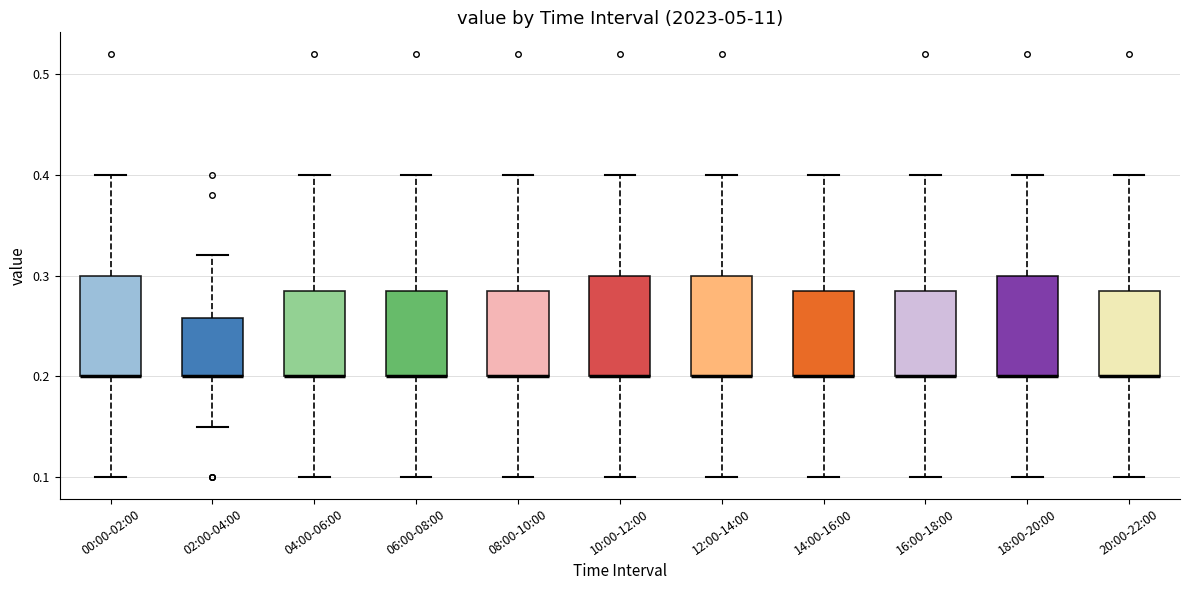

Reading left to right, read every box against the y-axis: the position of its median line, the range the box covers, and the ends of its whiskers. The values are not printed on the chart, so give them approximately, as read against the axis.

00:00-02:00: median 0.20 (drawn on the box's lower edge), box 0.20 to 0.30, whiskers 0.10 to 0.40
02:00-04:00: median 0.20 (drawn on the box's lower edge), box 0.20 to 0.26, whiskers 0.15 to 0.32
04:00-06:00: median 0.20 (drawn on the box's lower edge), box 0.20 to 0.29, whiskers 0.10 to 0.40
06:00-08:00: median 0.20 (drawn on the box's lower edge), box 0.20 to 0.29, whiskers 0.10 to 0.40
08:00-10:00: median 0.20 (drawn on the box's lower edge), box 0.20 to 0.29, whiskers 0.10 to 0.40
10:00-12:00: median 0.20 (drawn on the box's lower edge), box 0.20 to 0.30, whiskers 0.10 to 0.40
12:00-14:00: median 0.20 (drawn on the box's lower edge), box 0.20 to 0.30, whiskers 0.10 to 0.40
14:00-16:00: median 0.20 (drawn on the box's lower edge), box 0.20 to 0.29, whiskers 0.10 to 0.40
16:00-18:00: median 0.20 (drawn on the box's lower edge), box 0.20 to 0.29, whiskers 0.10 to 0.40
18:00-20:00: median 0.20 (drawn on the box's lower edge), box 0.20 to 0.30, whiskers 0.10 to 0.40
20:00-22:00: median 0.20 (drawn on the box's lower edge), box 0.20 to 0.29, whiskers 0.10 to 0.40